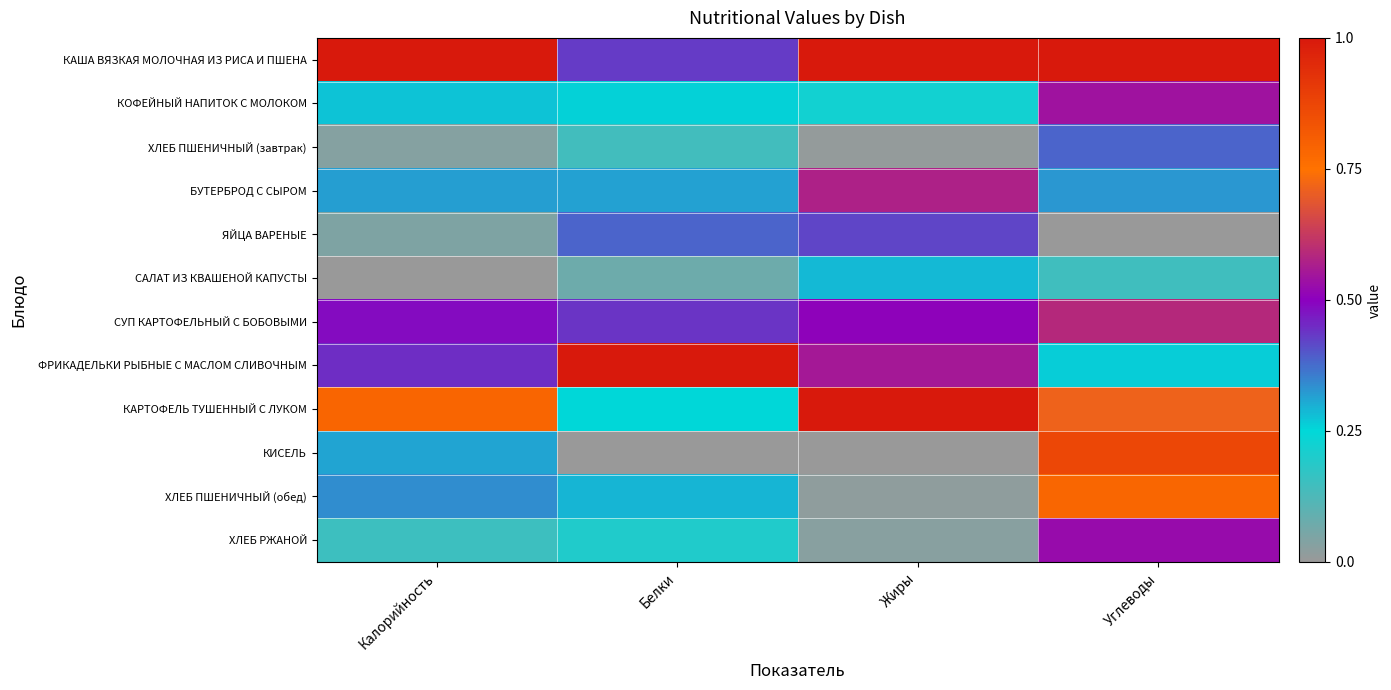

Reading right to left, transcribe all the data shown in this chart.

КАША ВЯЗКАЯ МОЛОЧНАЯ ИЗ РИСА И ПШЕНА: Углеводы=1.0	Жиры=1.0	Белки=0.4	Калорийность=1.0
КОФЕЙНЫЙ НАПИТОК С МОЛОКОМ: Углеводы=0.5	Жиры=0.2	Белки=0.3	Калорийность=0.3
ХЛЕБ ПШЕНИЧНЫЙ (завтрак): Углеводы=0.4	Жиры=0.0	Белки=0.1	Калорийность=0.0
БУТЕРБРОД С СЫРОМ: Углеводы=0.3	Жиры=0.6	Белки=0.3	Калорийность=0.3
ЯЙЦА ВАРЕНЫЕ: Углеводы=0.0	Жиры=0.4	Белки=0.4	Калорийность=0.0
САЛАТ ИЗ КВАШЕНОЙ КАПУСТЫ: Углеводы=0.1	Жиры=0.3	Белки=0.1	Калорийность=0.0
СУП КАРТОФЕЛЬНЫЙ С БОБОВЫМИ: Углеводы=0.6	Жиры=0.5	Белки=0.4	Калорийность=0.5
ФРИКАДЕЛЬКИ РЫБНЫЕ С МАСЛОМ СЛИВОЧНЫМ: Углеводы=0.3	Жиры=0.6	Белки=1.0	Калорийность=0.4
КАРТОФЕЛЬ ТУШЕННЫЙ С ЛУКОМ: Углеводы=0.7	Жиры=1.0	Белки=0.3	Калорийность=0.8
КИСЕЛЬ: Углеводы=0.9	Жиры=0.0	Белки=0.0	Калорийность=0.3
ХЛЕБ ПШЕНИЧНЫЙ (обед): Углеводы=0.8	Жиры=0.0	Белки=0.3	Калорийность=0.3
ХЛЕБ РЖАНОЙ: Углеводы=0.5	Жиры=0.0	Белки=0.2	Калорийность=0.1